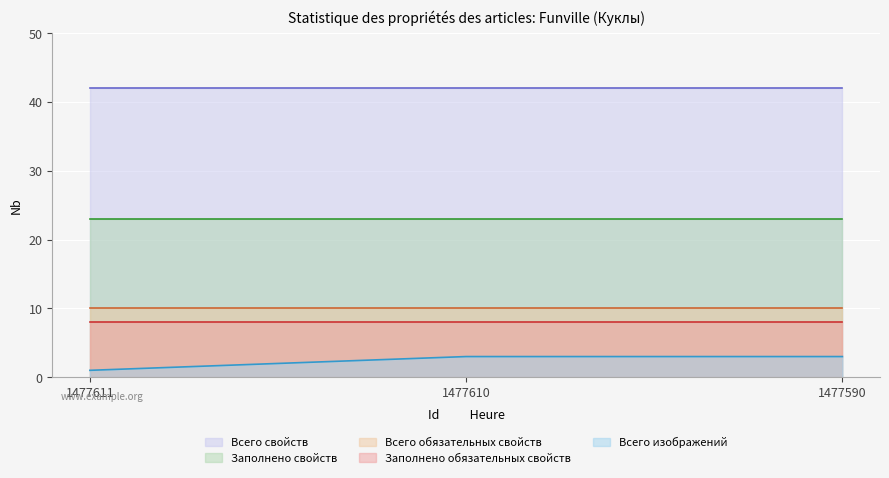

The value of Заполнено свойств at 1477610 is 23. True or false?

True